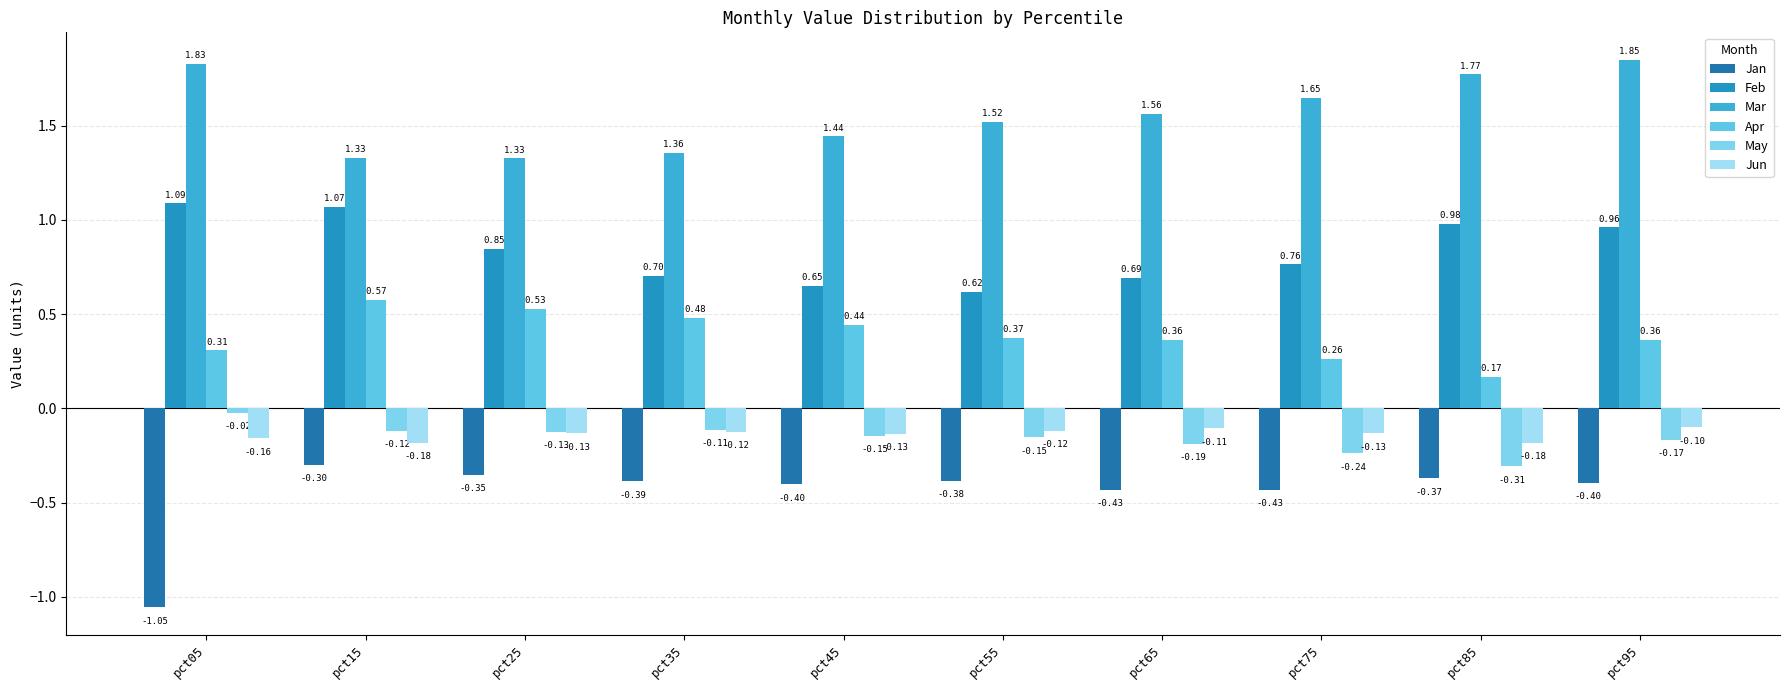

What is the value of the May bar at the 5th from the left?

-0.1